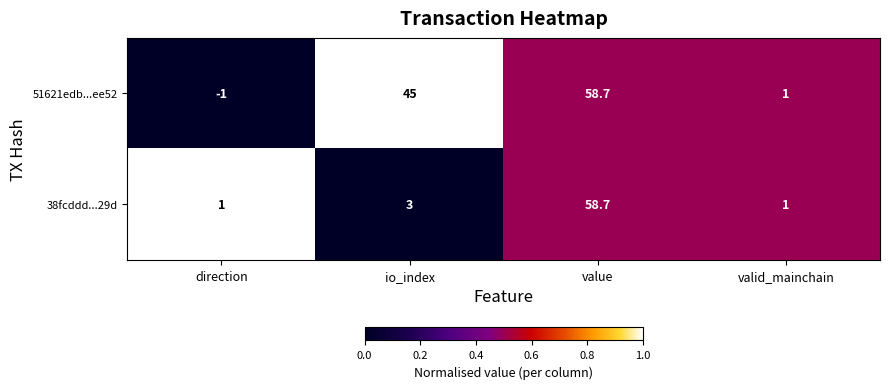

At how many categories does at least one series exceed 0?

4